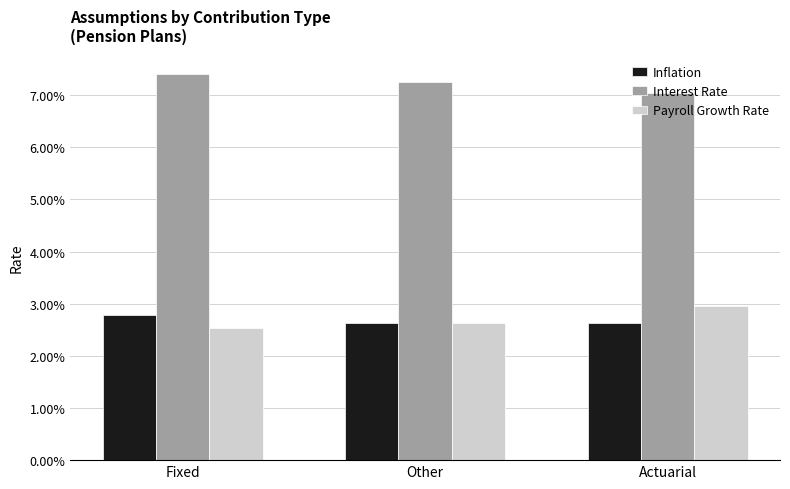

Which category has the lowest value in the Interest Rate series?

Actuarial